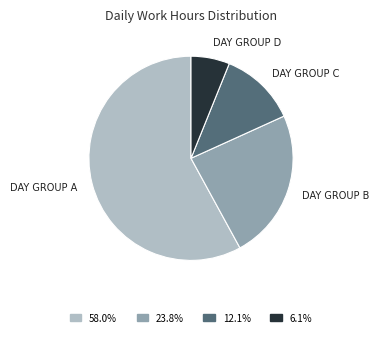

How many slices are in this pie chart?

4